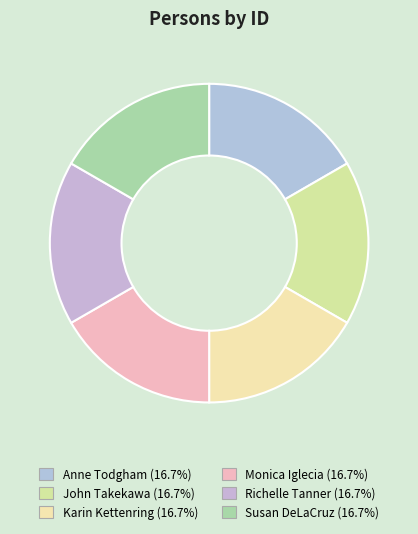

Is Monica Iglecia the majority of the pie?

No